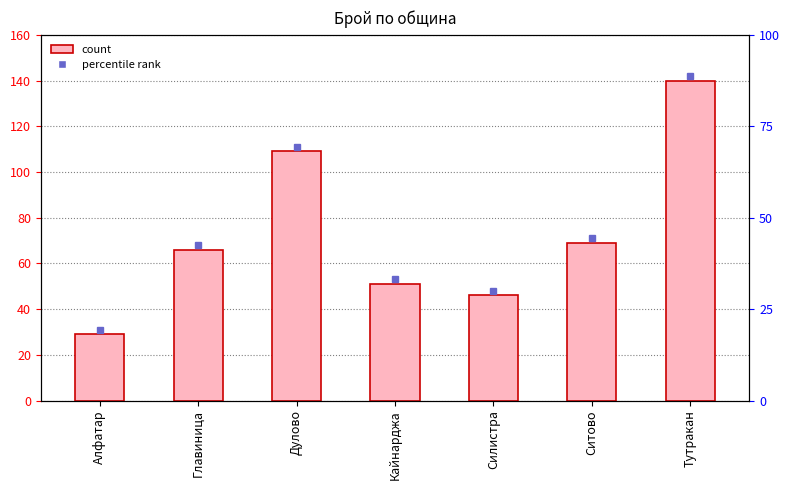

Which label corresponds to the largest value in the chart?

Тутракан